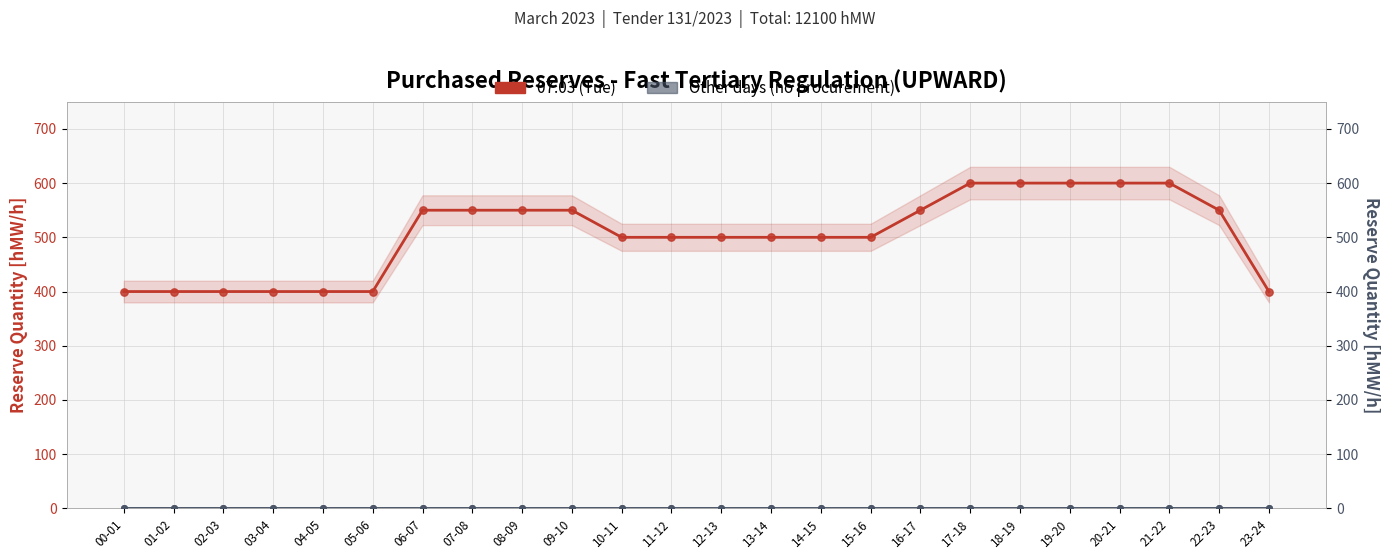

Which series reaches the maximum Y coordinate?

07.03 (Tue)